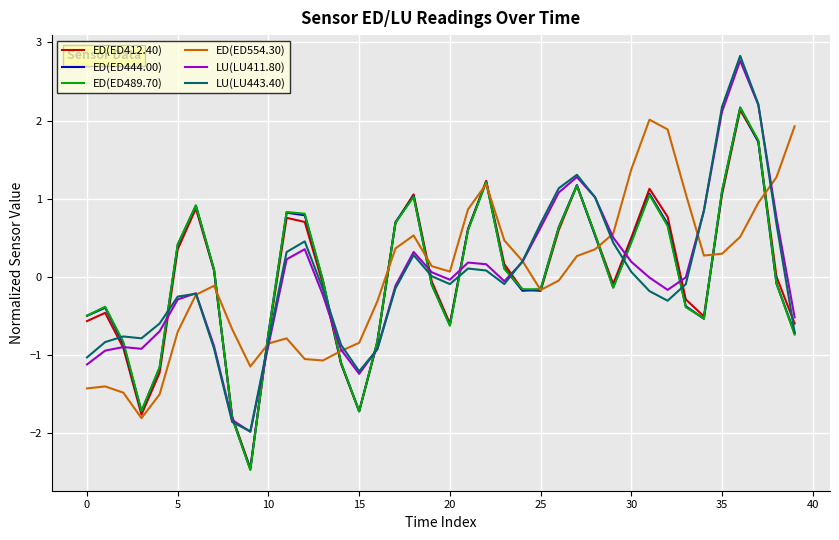

What is the maximum value shown in the chart?

2.8